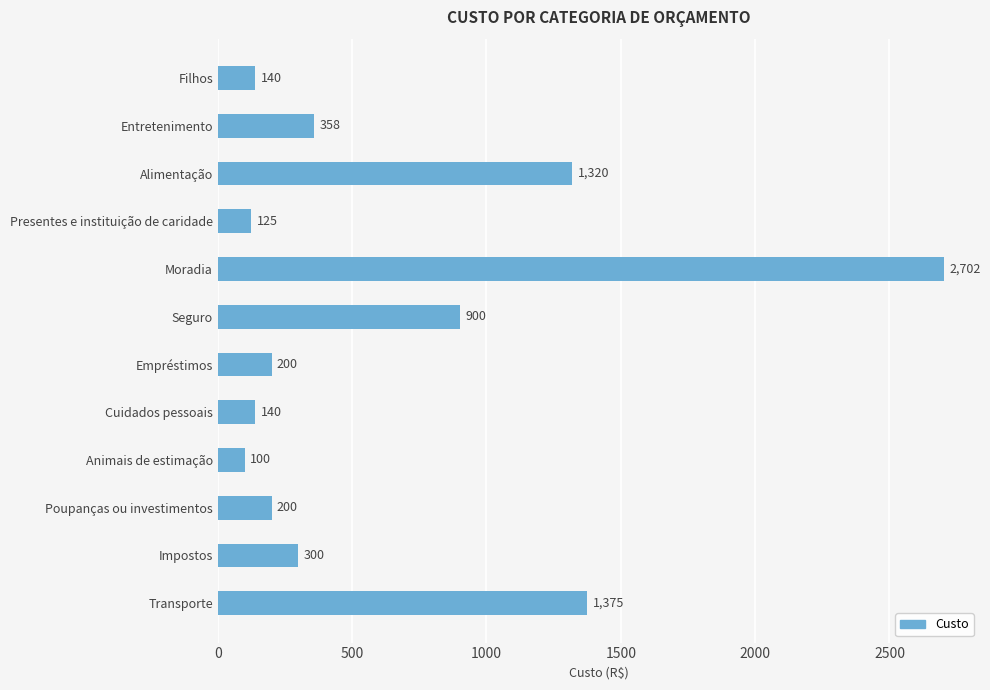

What is the value of the 1st bar from the top?

140